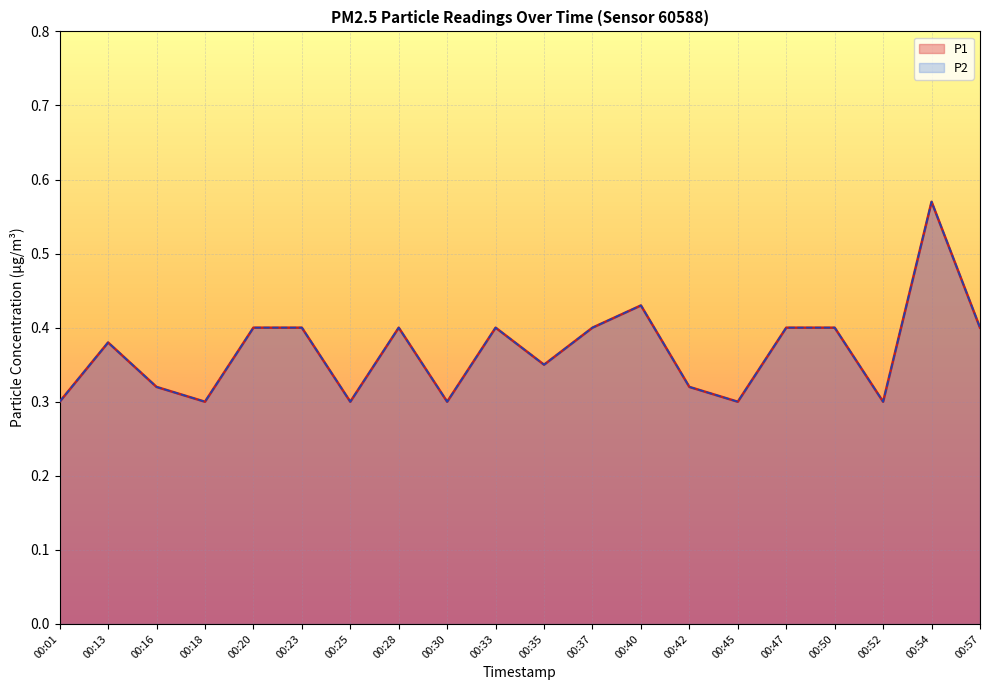

What is the value of the P2 point at the 5th from the left?

0.4